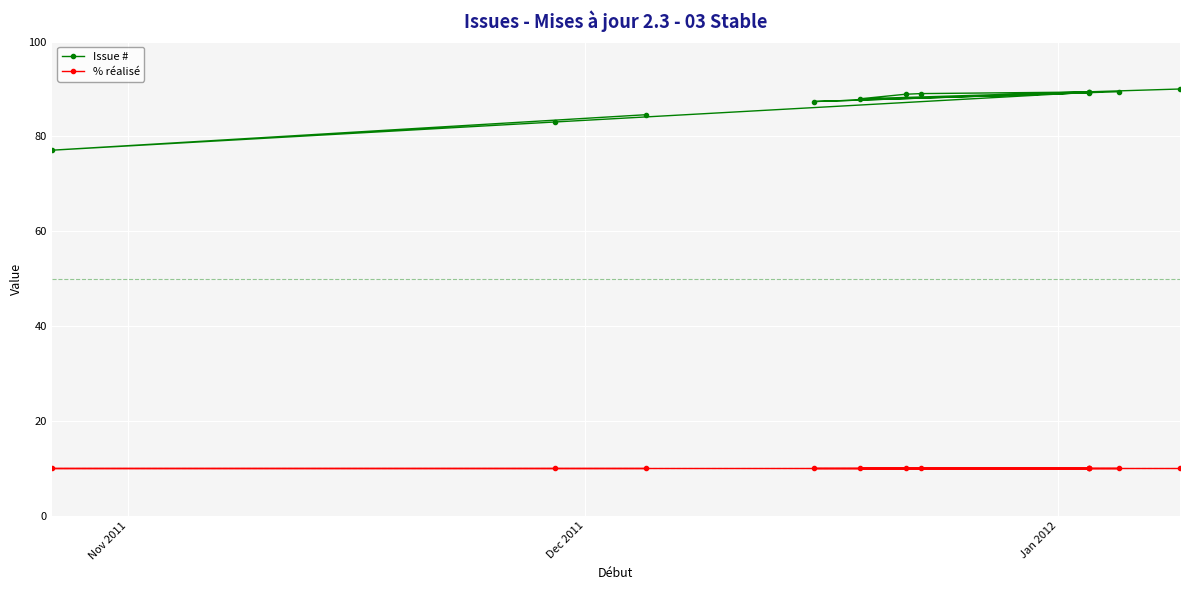

What are all the series names shown in the legend?

Issue #, % réalisé